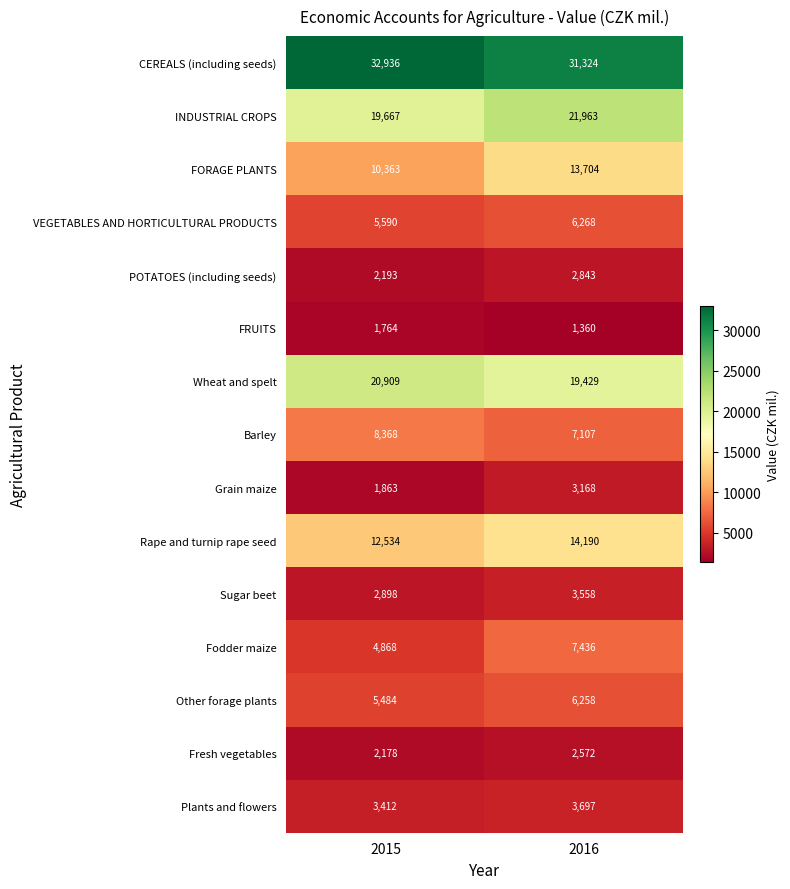

Rank the categories by FRUITS value from highest to lowest.

2015, 2016